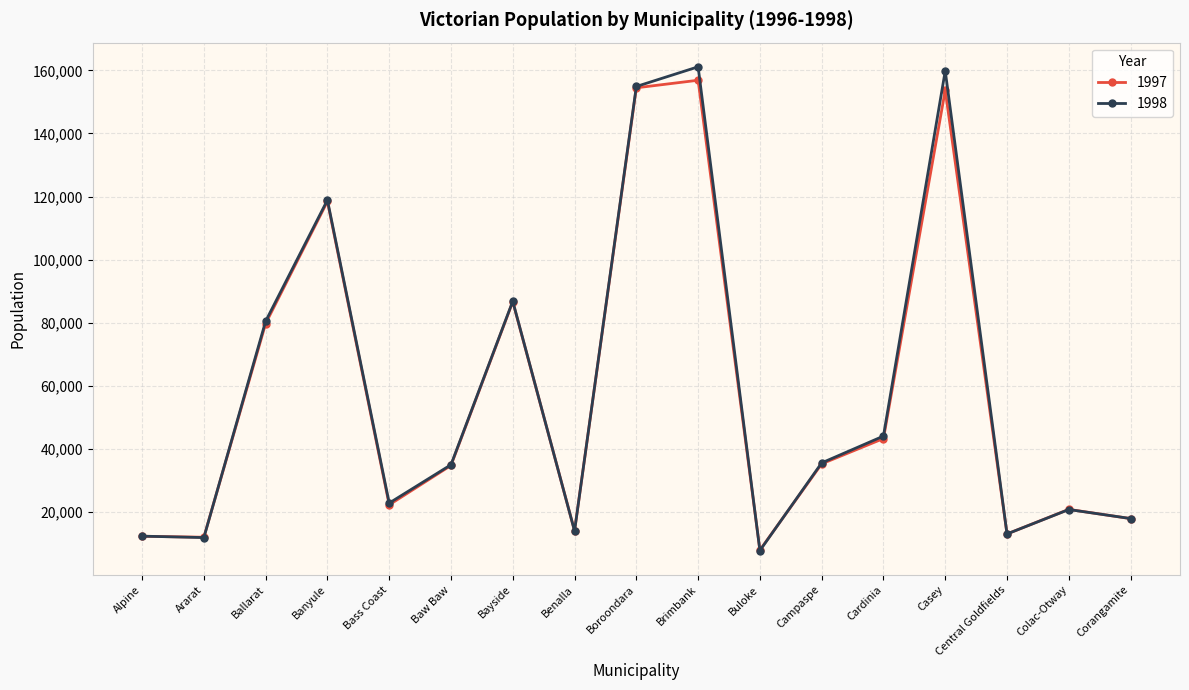

True or false: 1997 has a value of 19543 at Ararat.

False